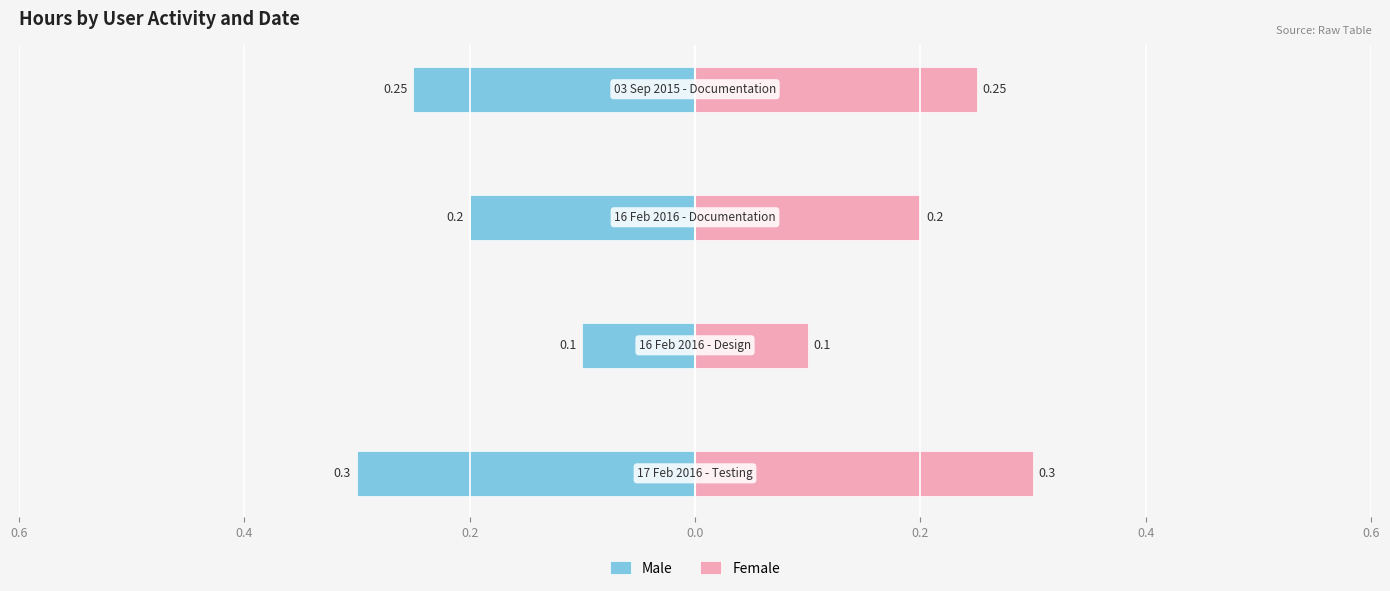

What are all the series names shown in the legend?

Male, Female